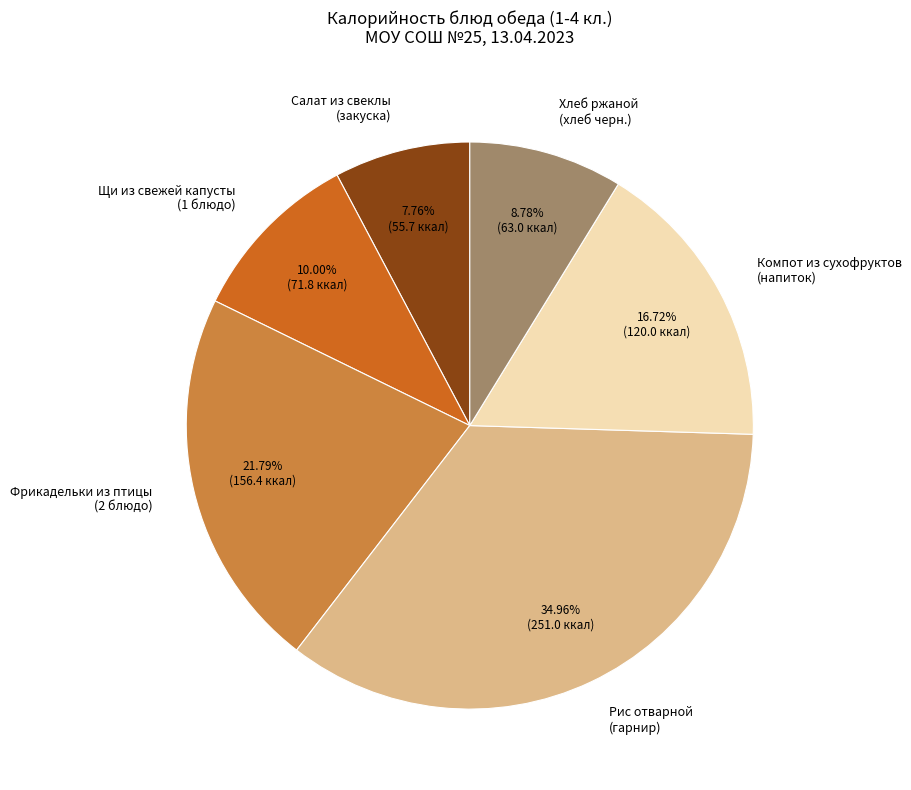

Does any single category account for the majority?

No